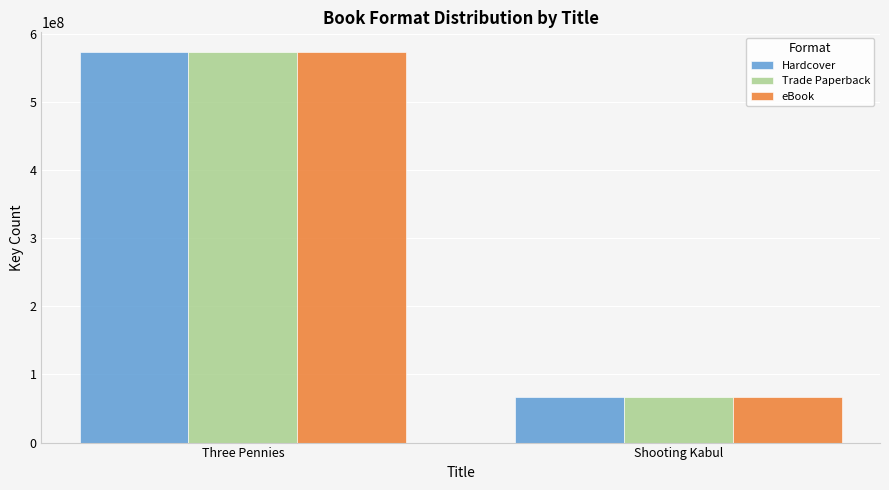

What is the highest value of the Hardcover series?

573358033